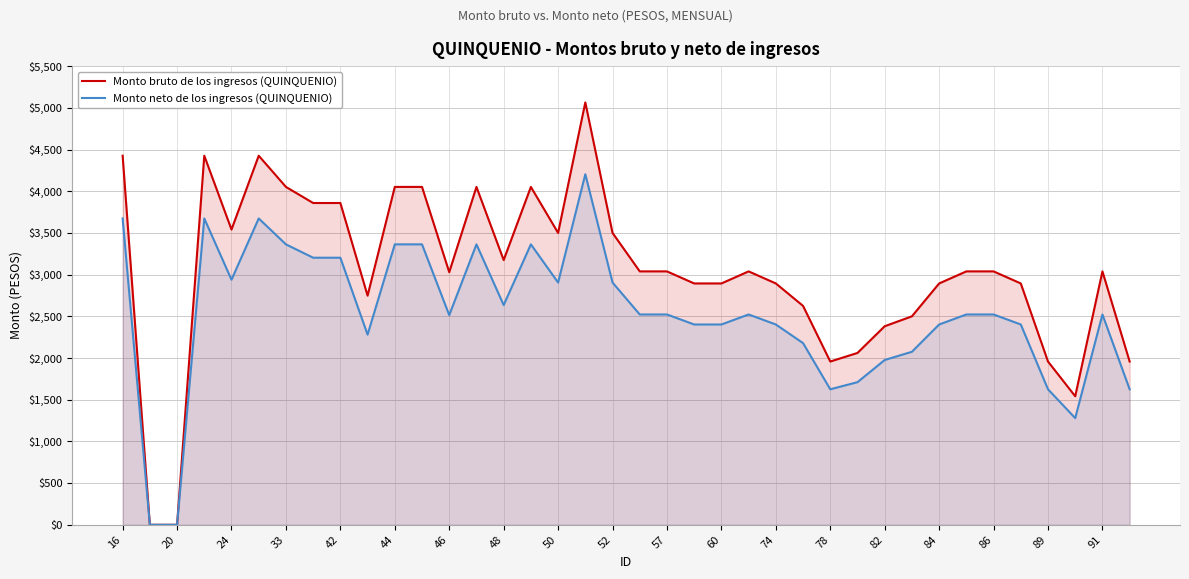

How many data points in Monto bruto de los ingresos (QUINQUENIO) are less than 3038?

17